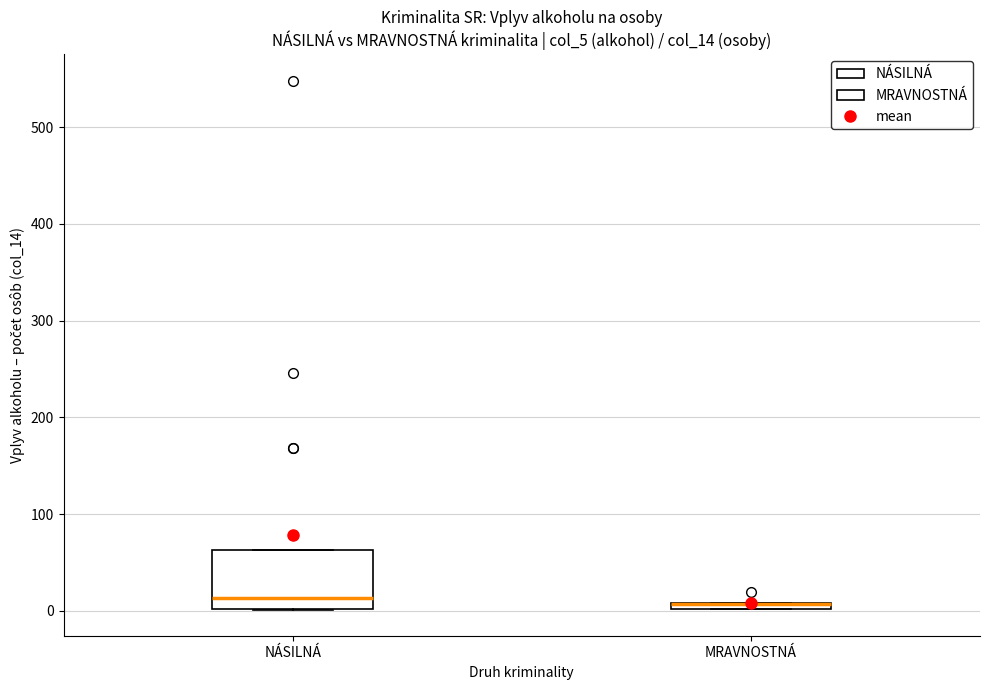

Where is the lower edge of the box for MRAVNOSTNÁ on the y-axis? The values are not printed on the chart, so give them approximately, as read against the axis.

0